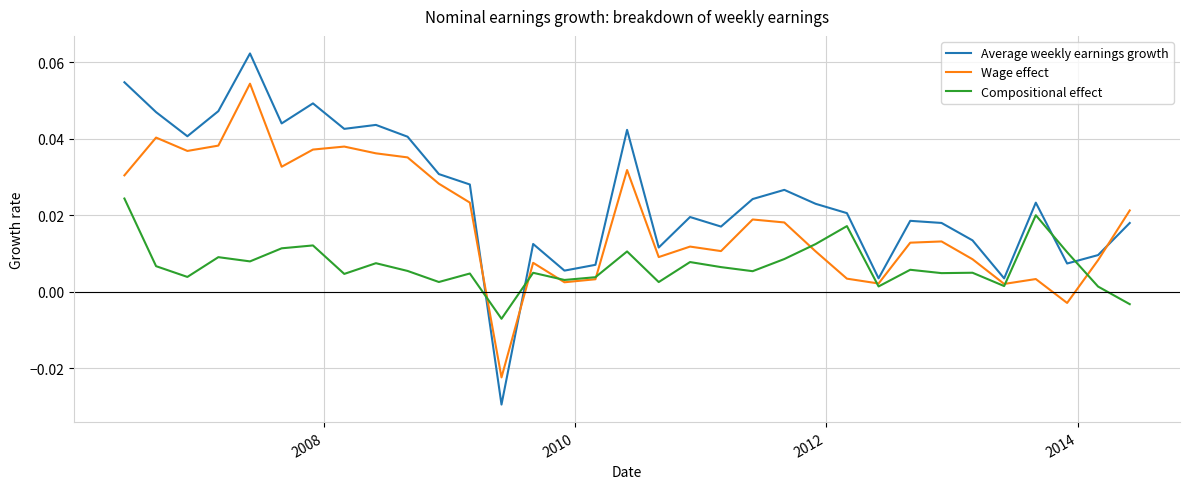

Which series has the largest range (max minus min)?

Average weekly earnings growth